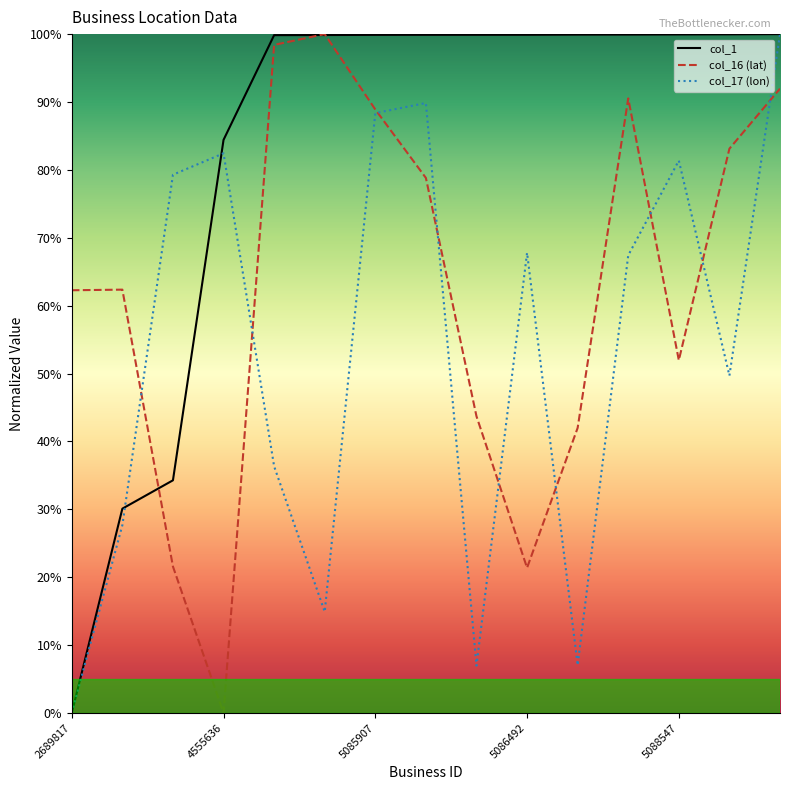

Is the value of col_17 at 5089268 greater than the value of col_1 at 5089268?

No